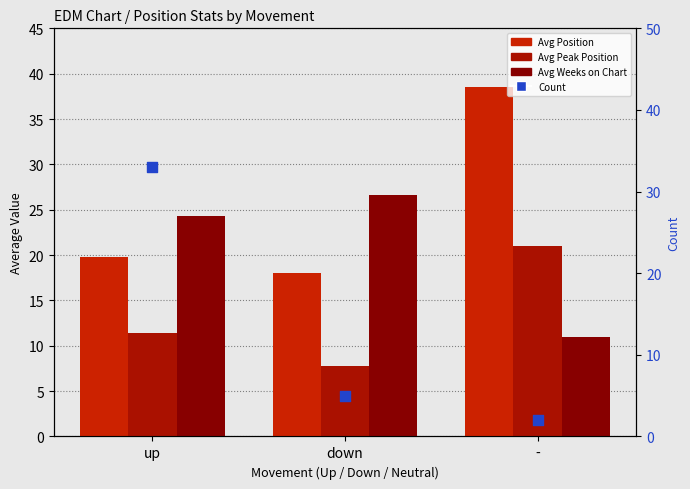

Is the value of Count at down greater than the value of Avg Peak Position at down?

No